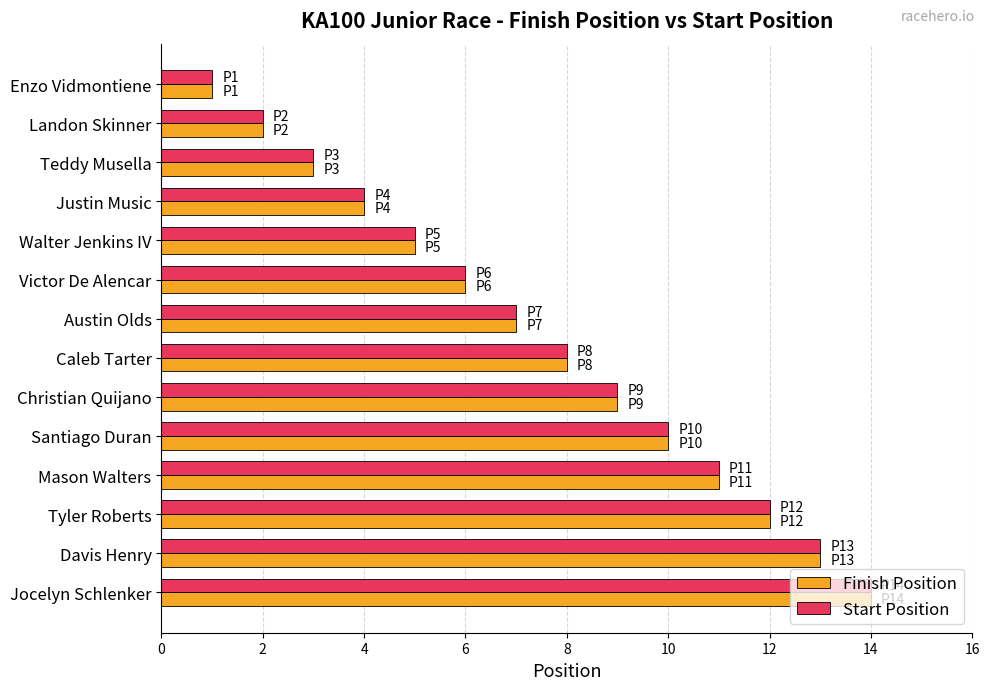

What is the total value across all series at Victor De Alencar?

12